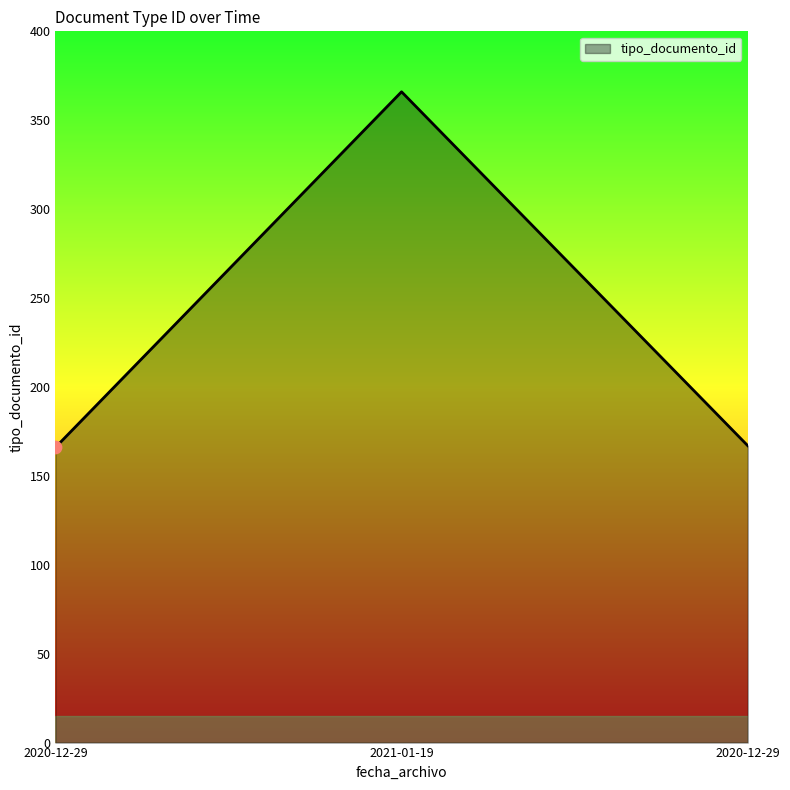

Between 2020-12-29 and 2020-12-29, which is larger?

2020-12-29